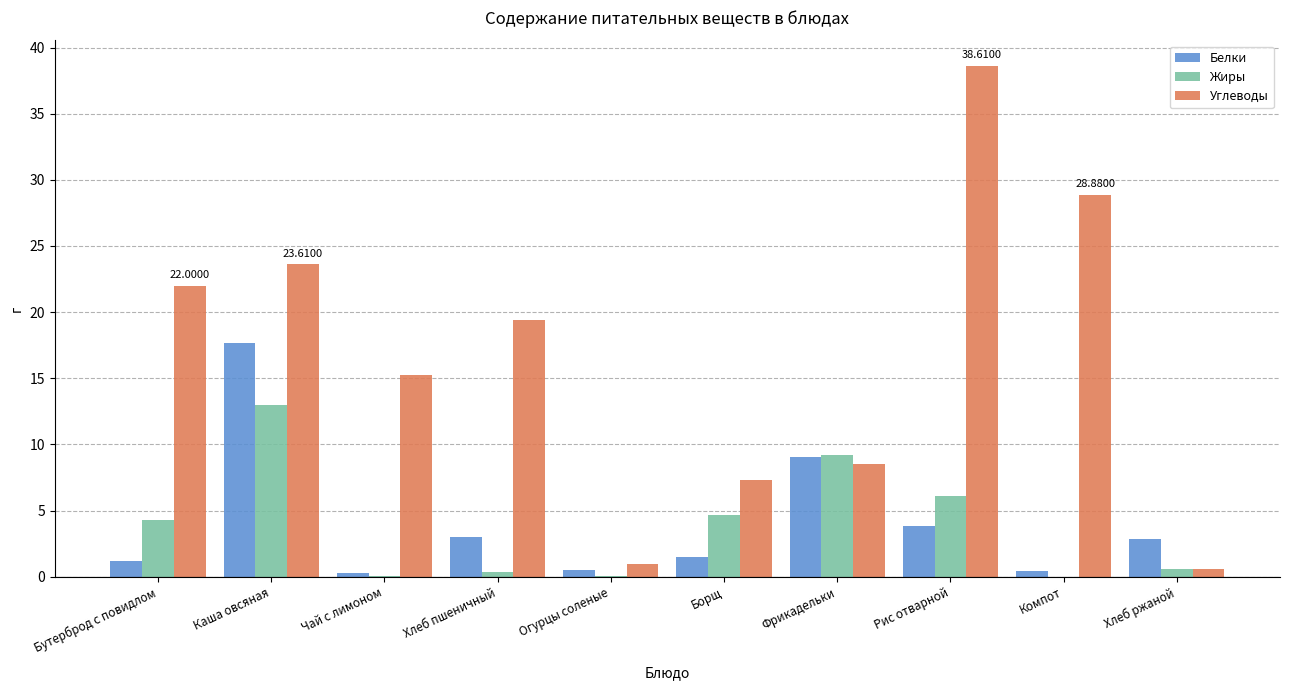

Which label corresponds to the largest value in the chart?

Рис отварной